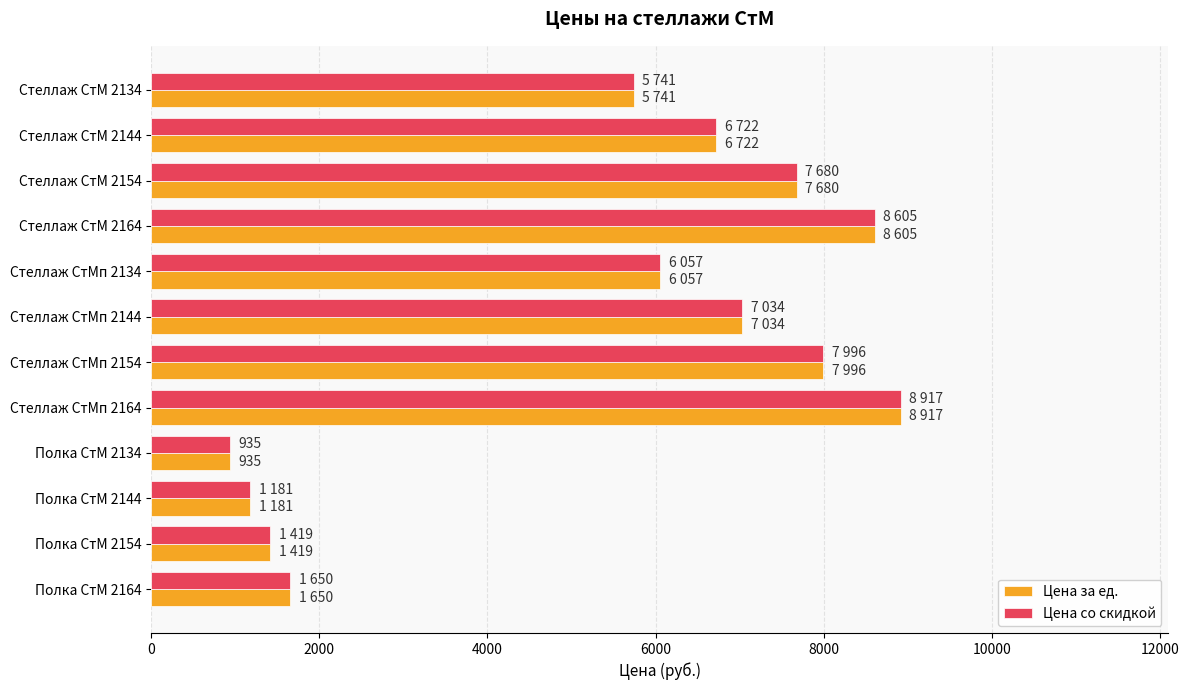

What is the average value of the Цена за ед. series?

5328